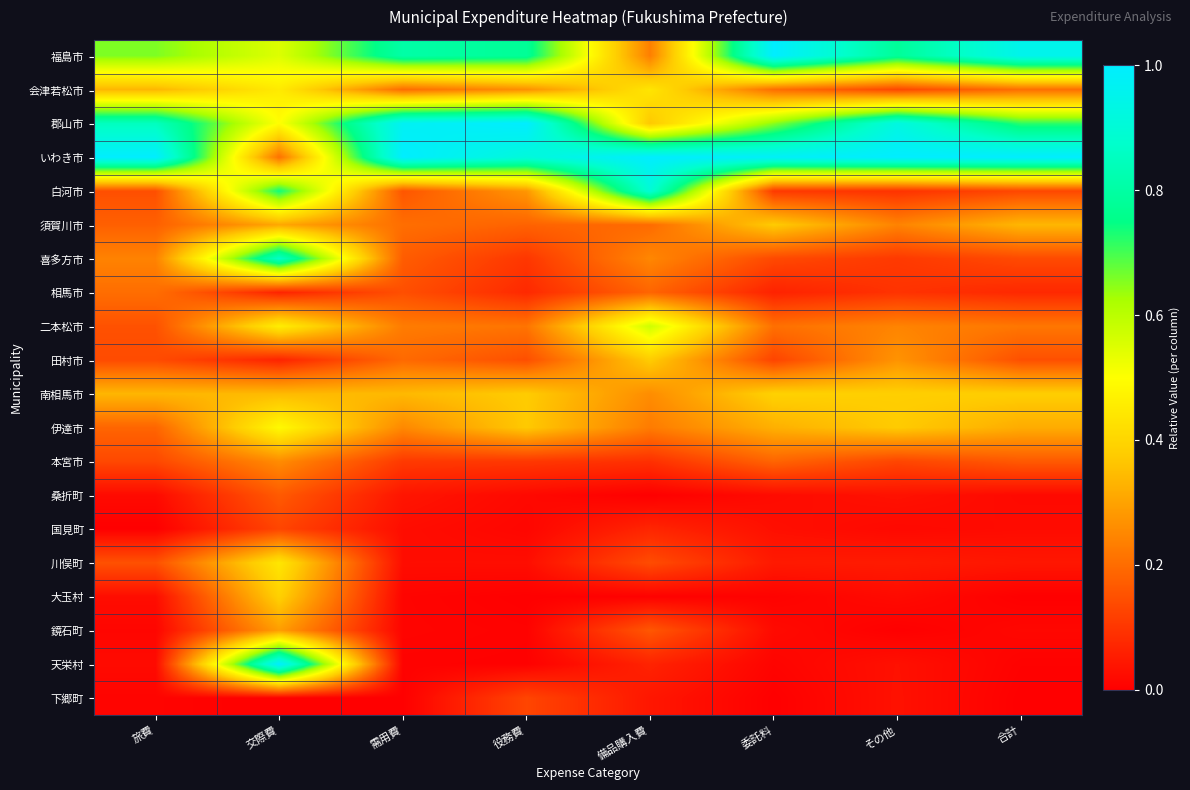

Which series has the largest total across all categories?

いわき市